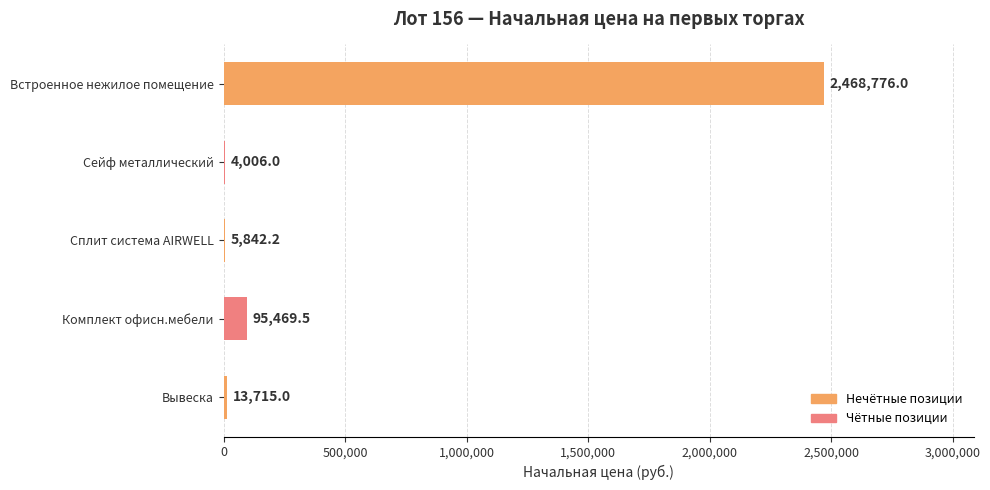

Which has a higher value, Сплит система AIRWELL or Вывеска?

Вывеска